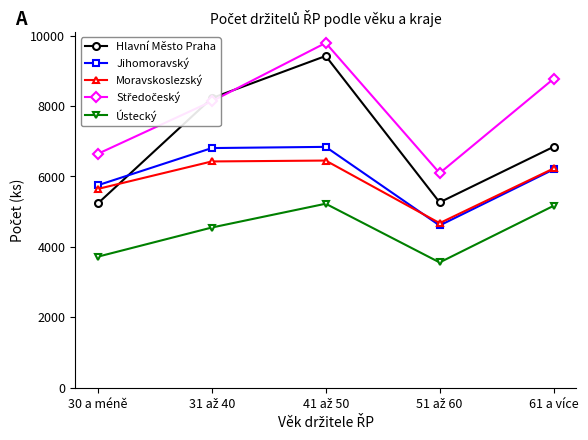

At how many categories does at least one series exceed 4985?

5